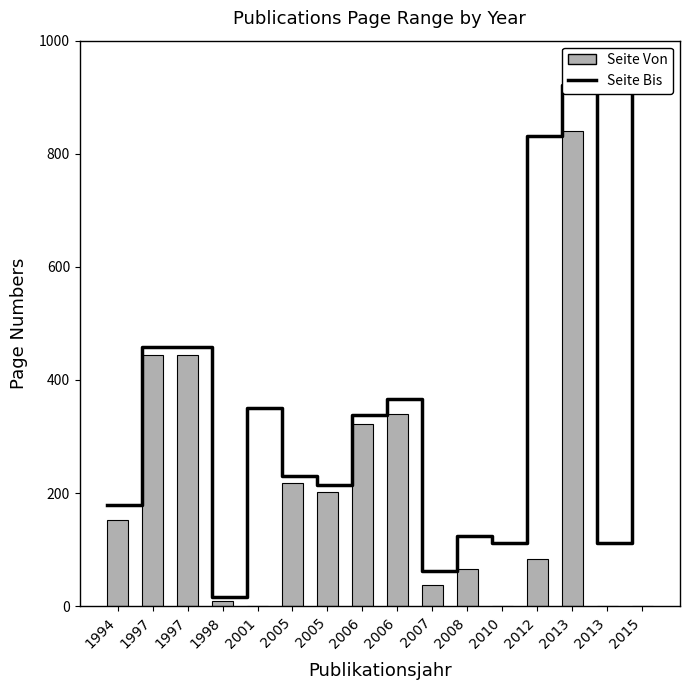

Where is the data nearest to the value 421?

1997